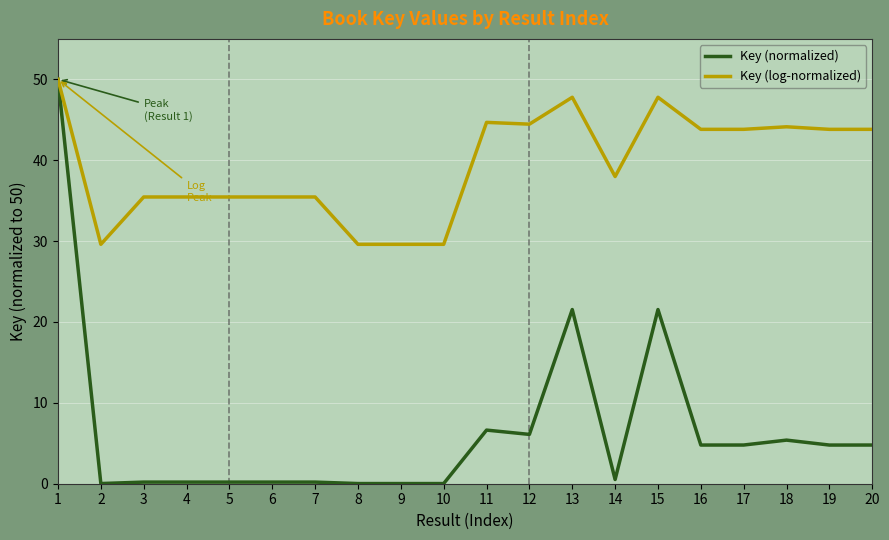

Between 1 and 4, which series saw the biggest shift?

Key (normalized)